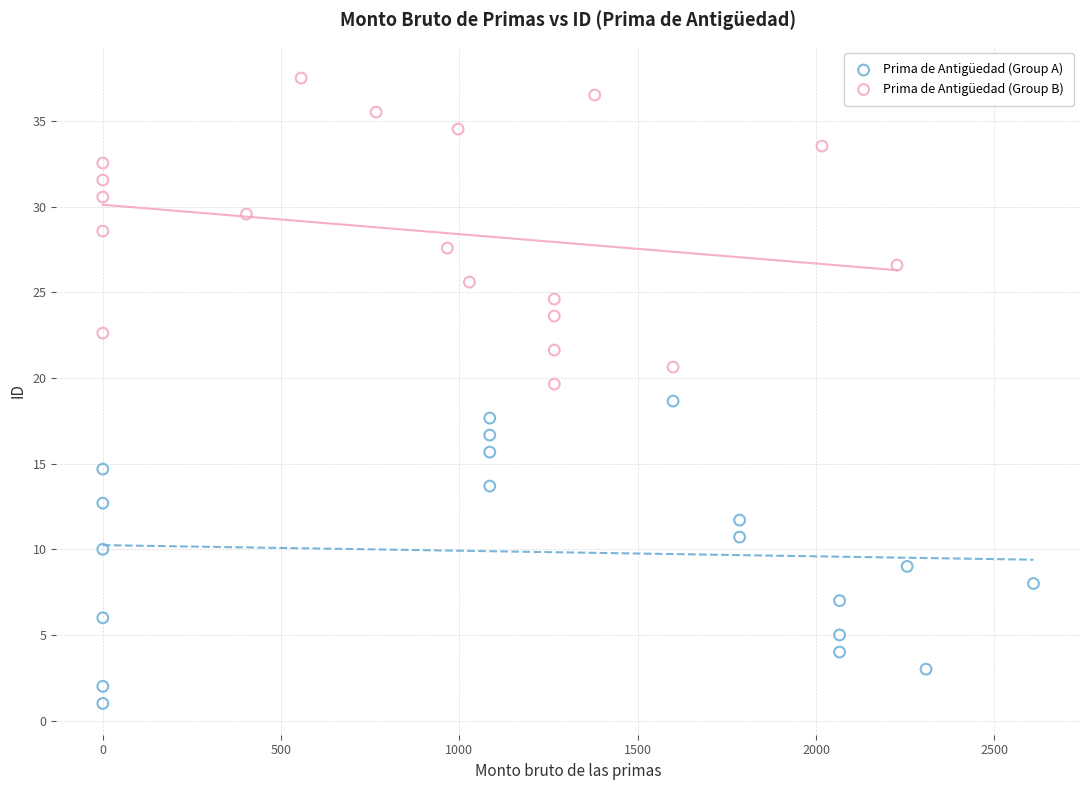

Which series has the largest Y range (max minus min)?

Prima de Antigüedad (Group B)